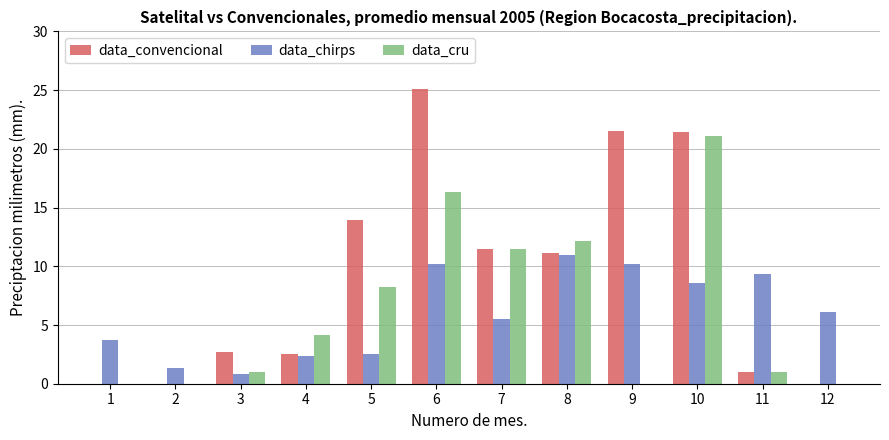

How many groups of bars are there?

12